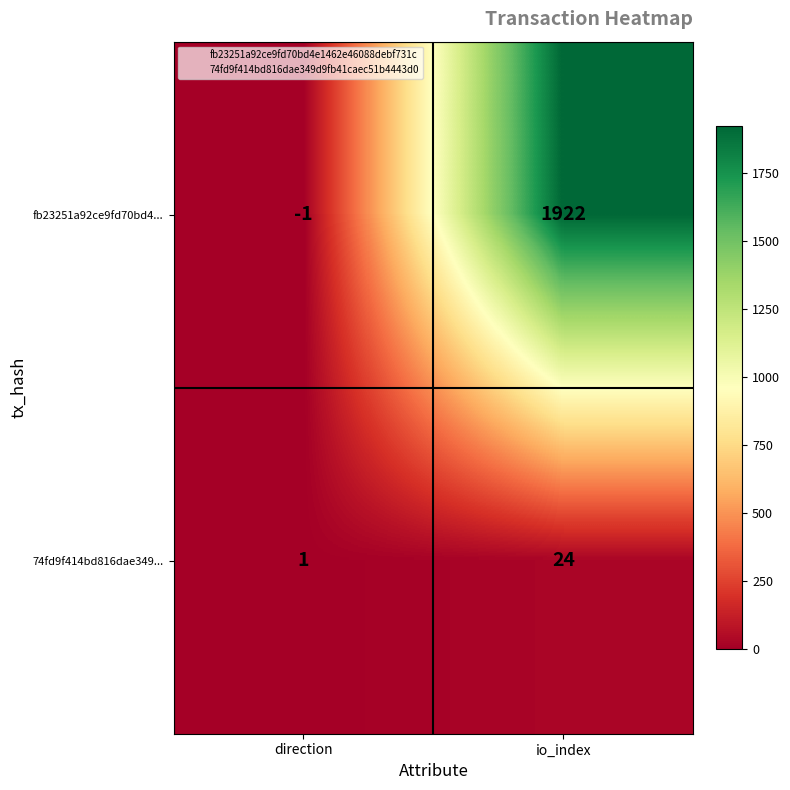

Rank the series by their average value, from highest to lowest.

fb23251a92ce9fd70bd4..., 74fd9f414bd816dae349...